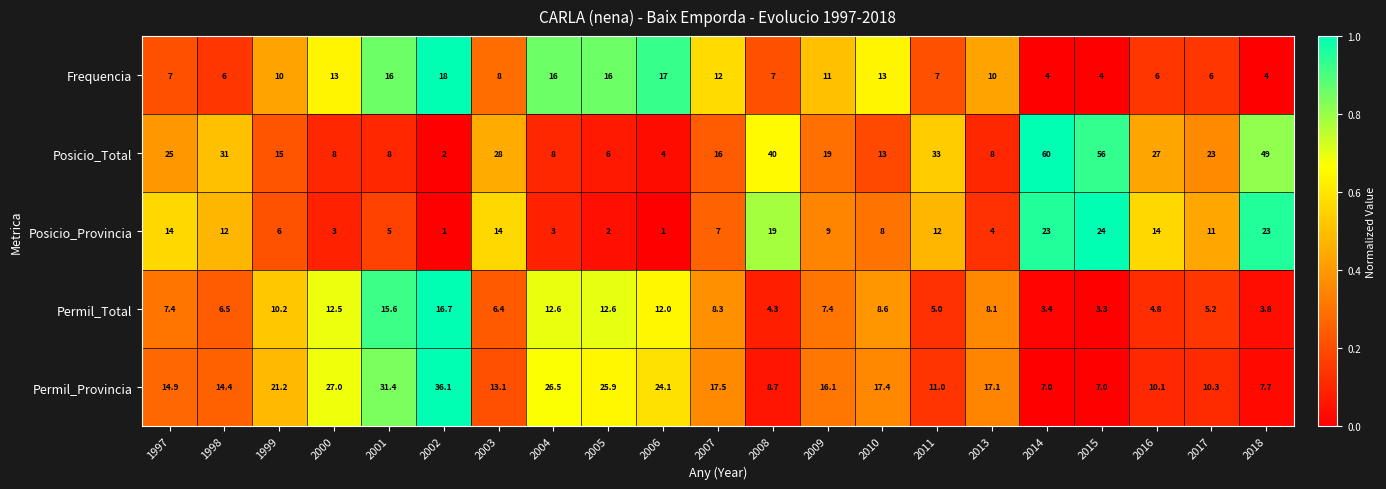

Is the value of Permil_Total at 1998 greater than the value of Posicio_Total at 2005?

Yes